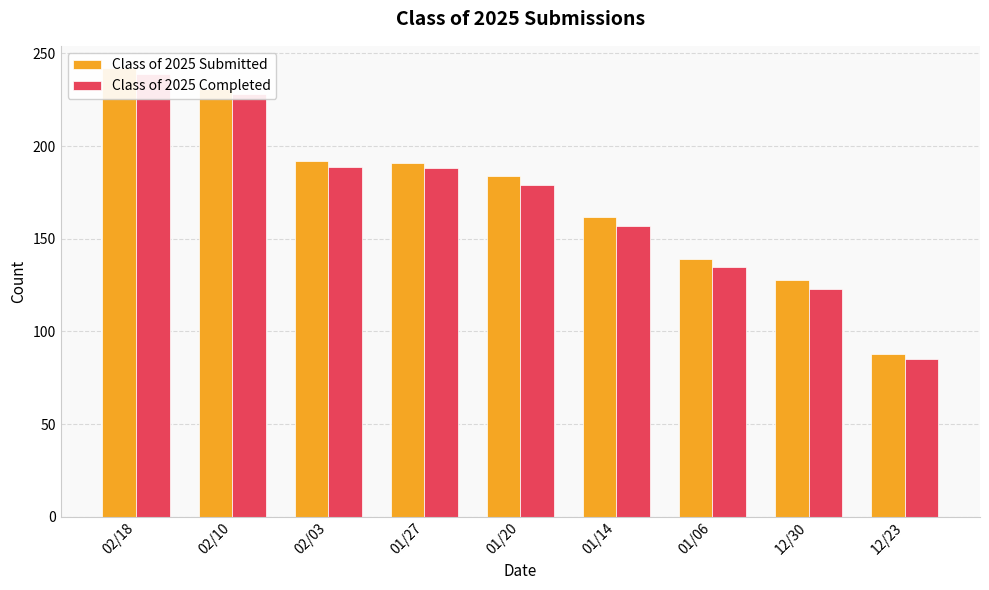

What is the sum of all Class of 2025 Submitted values?

1557